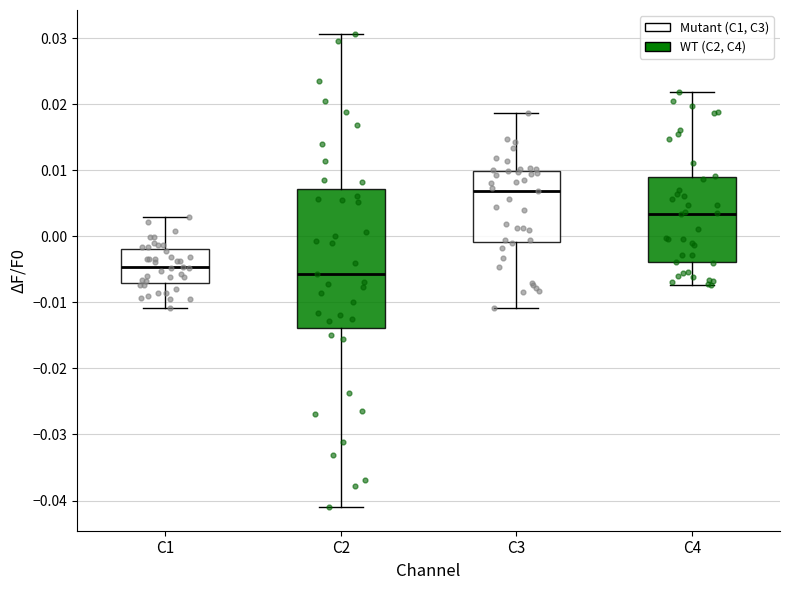

Reading left to right, transcribe this box plot: for each box, give where its median line is, the range the box spans, and where its two whiskers end, as read against the y-axis. The values are not printed on the chart, so give them approximately, as read against the axis.

C1: median -0.005, box -0.007 to -0.002, whiskers -0.011 to 0.003
C2: median -0.006, box -0.014 to 0.007, whiskers -0.041 to 0.031
C3: median 0.007, box -0.001 to 0.010, whiskers -0.011 to 0.019
C4: median 0.003, box -0.004 to 0.009, whiskers -0.007 to 0.022